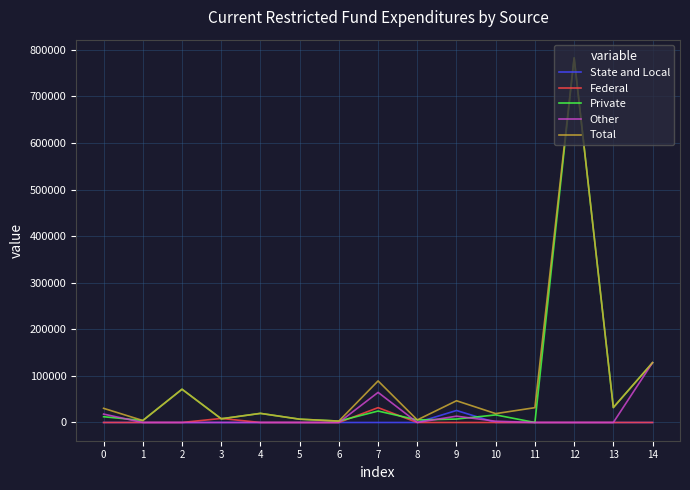

At how many categories does at least one series exceed 520727?

1